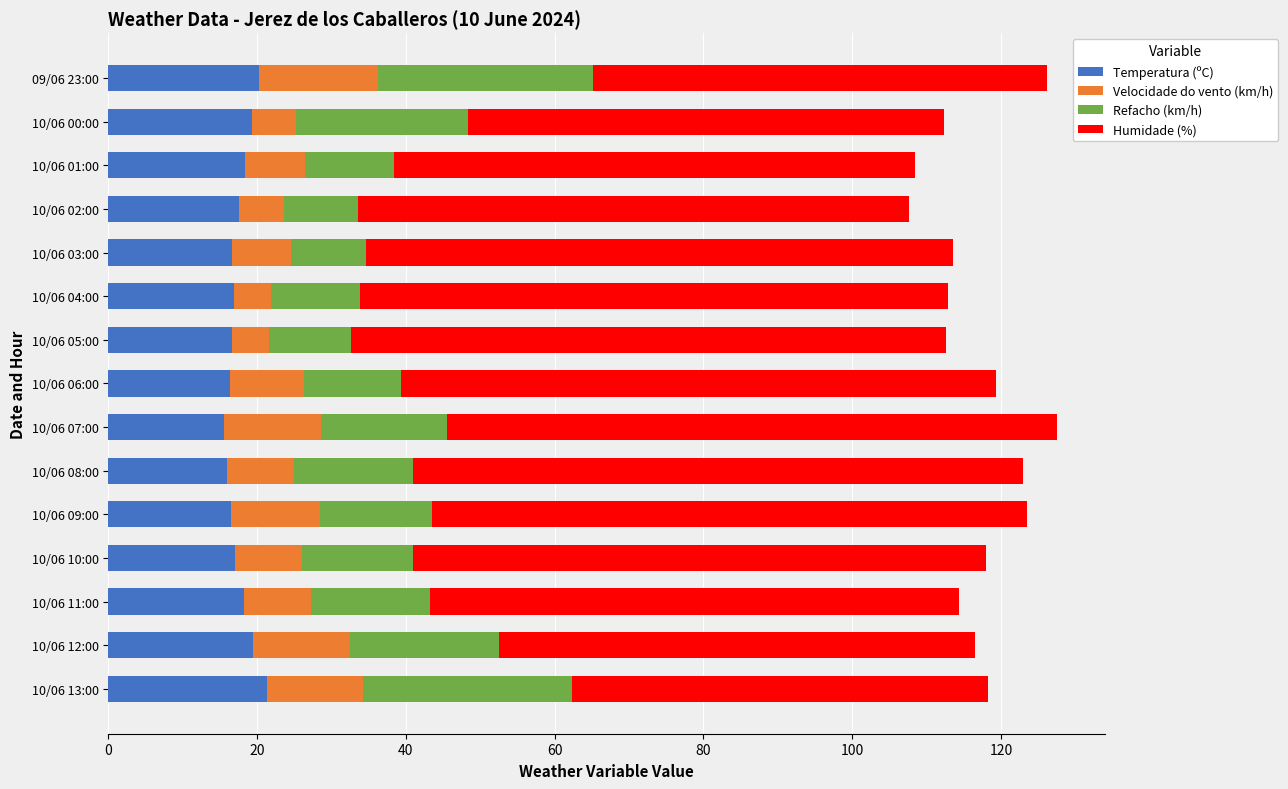

What is the difference between the second highest and second lowest values in the Temperatura (ºC) series?

4.2